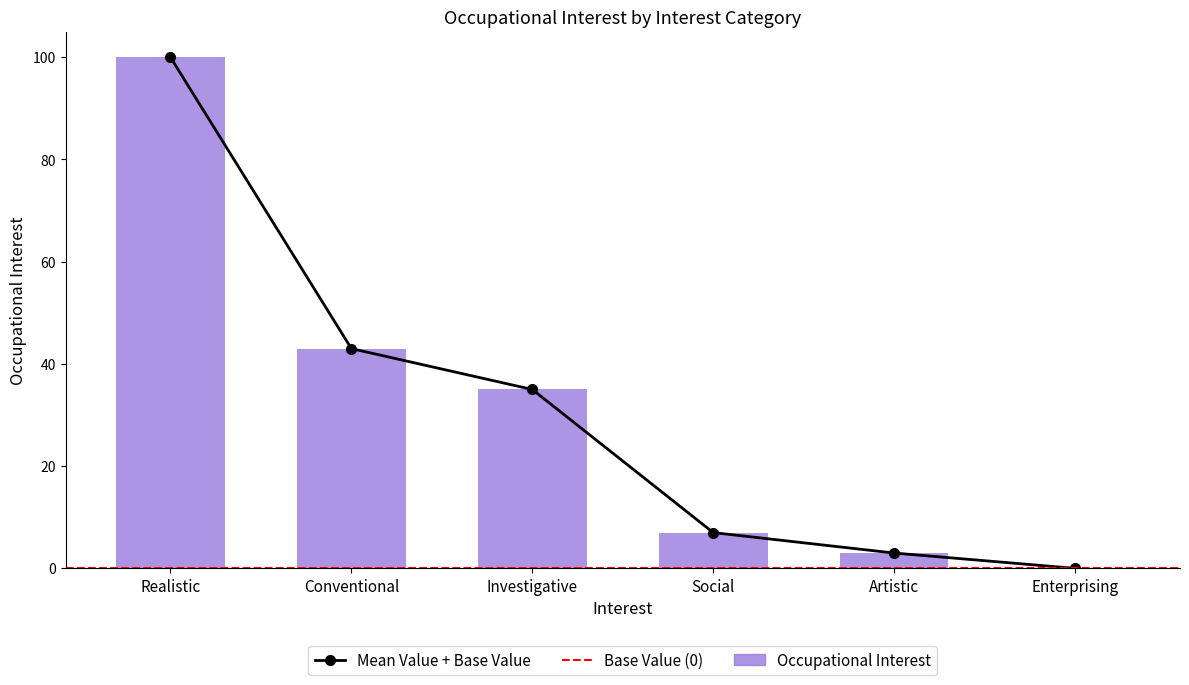

What is the value of the 5th bar from the left?

3